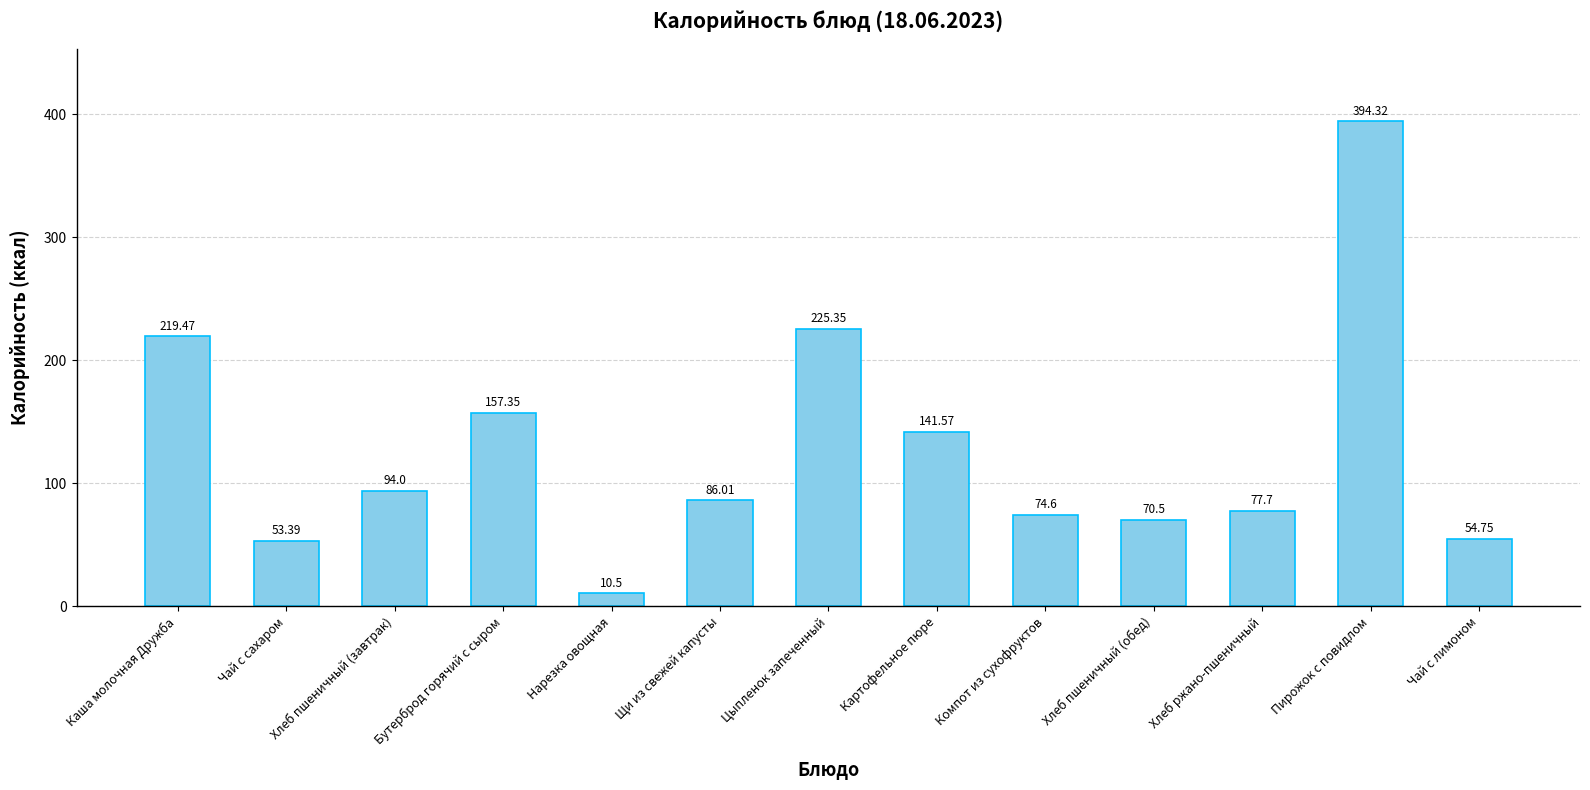

What is the sum of all values?

1659.5